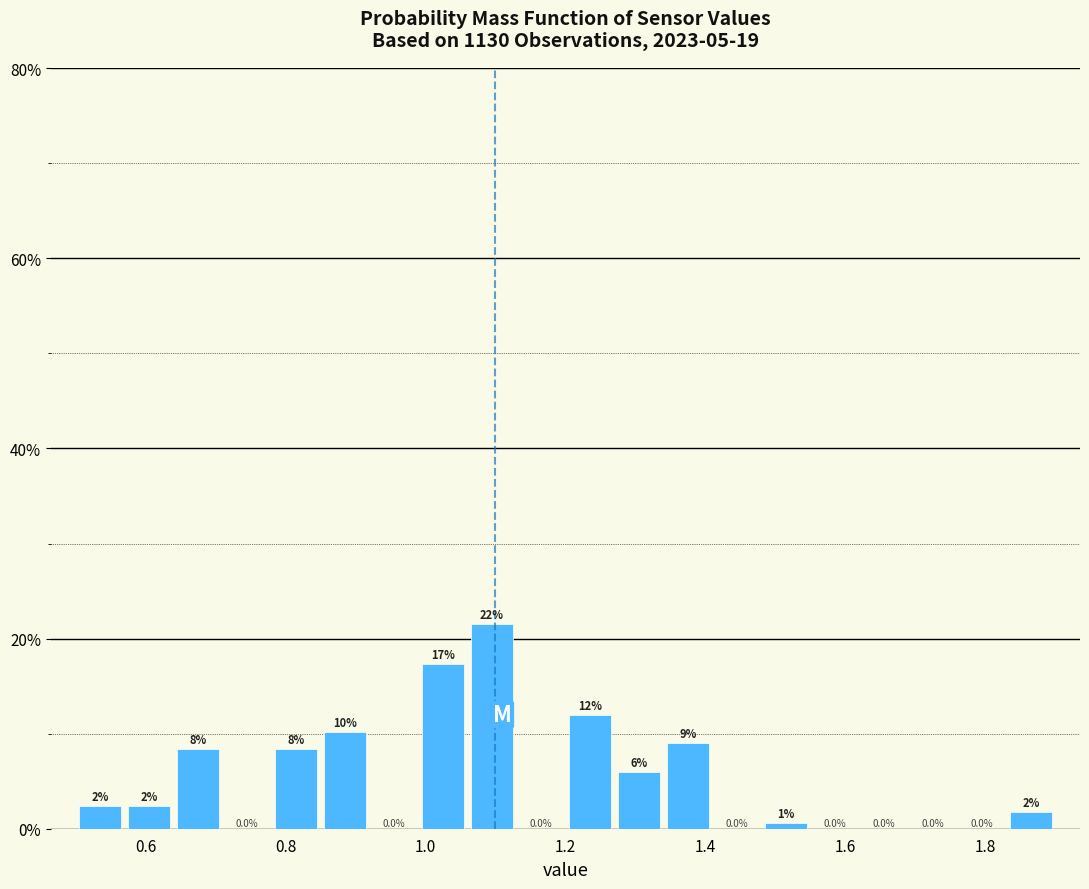

Around what value on the x-axis is the tallest bar? Give the approximate position of its centre, as read against the axis.

1.10